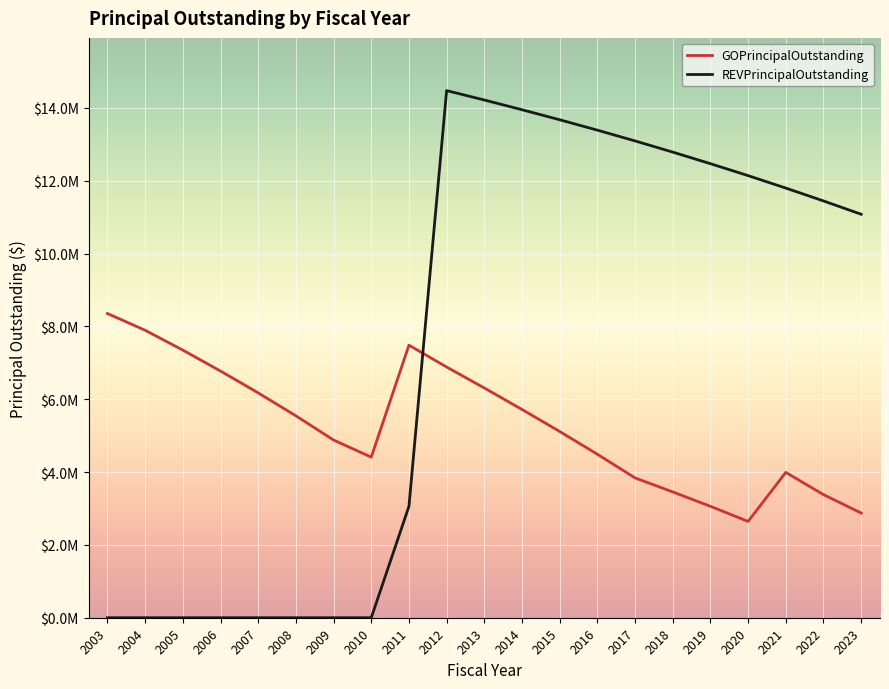

What is the sum of all REVPrincipalOutstanding values?

157597000